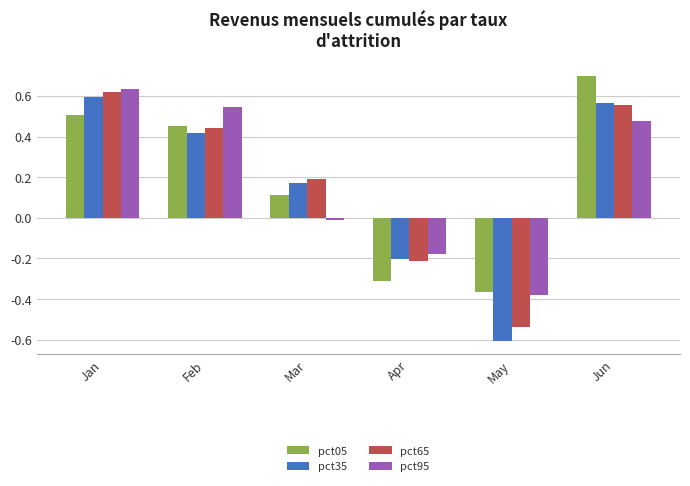

Which category has the lowest value in the pct95 series?

May